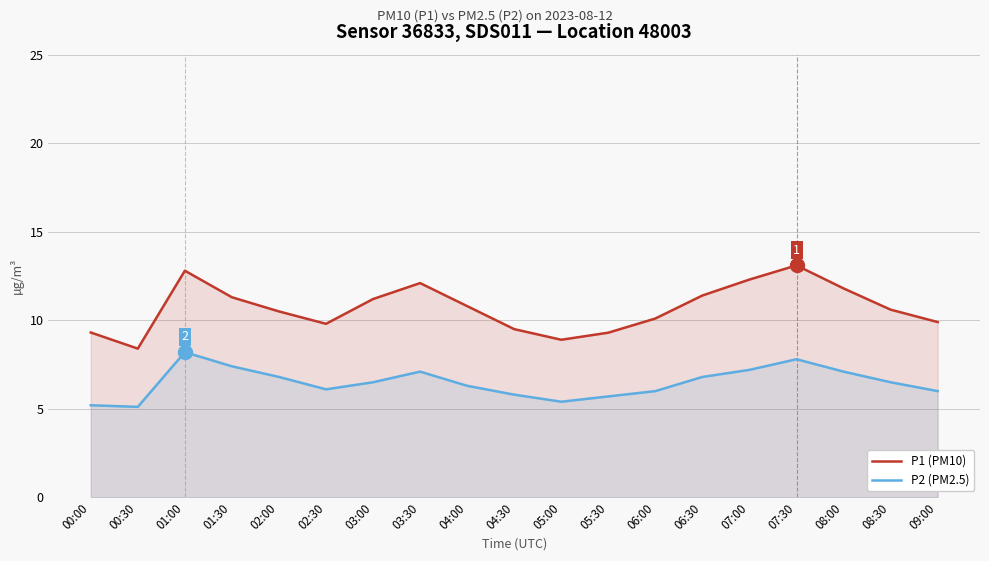

At which label does P1 (PM10) reach its peak?

07:30